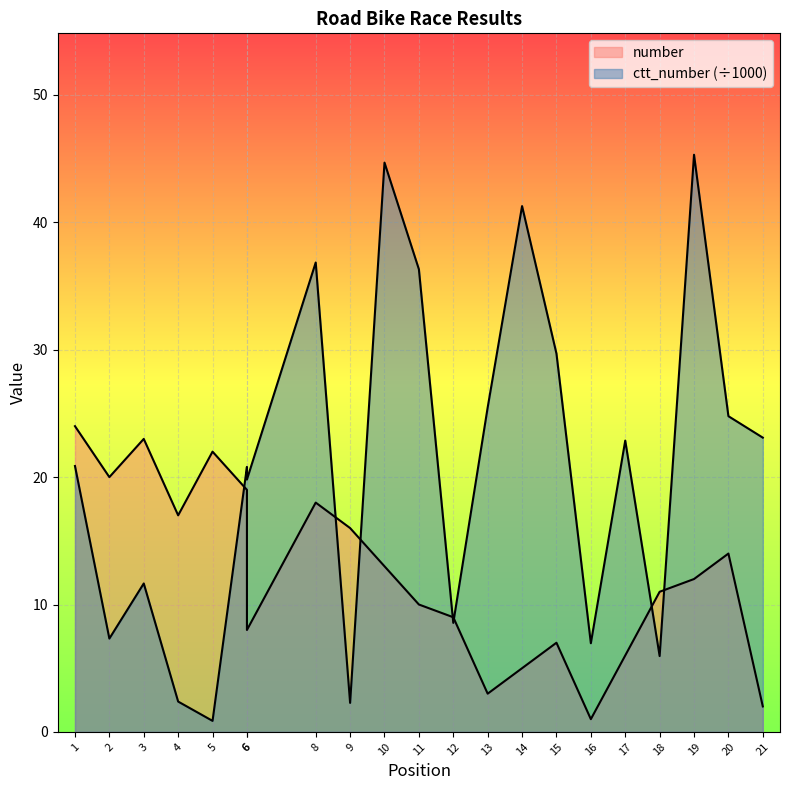

Count the number of data series in this chart.

2